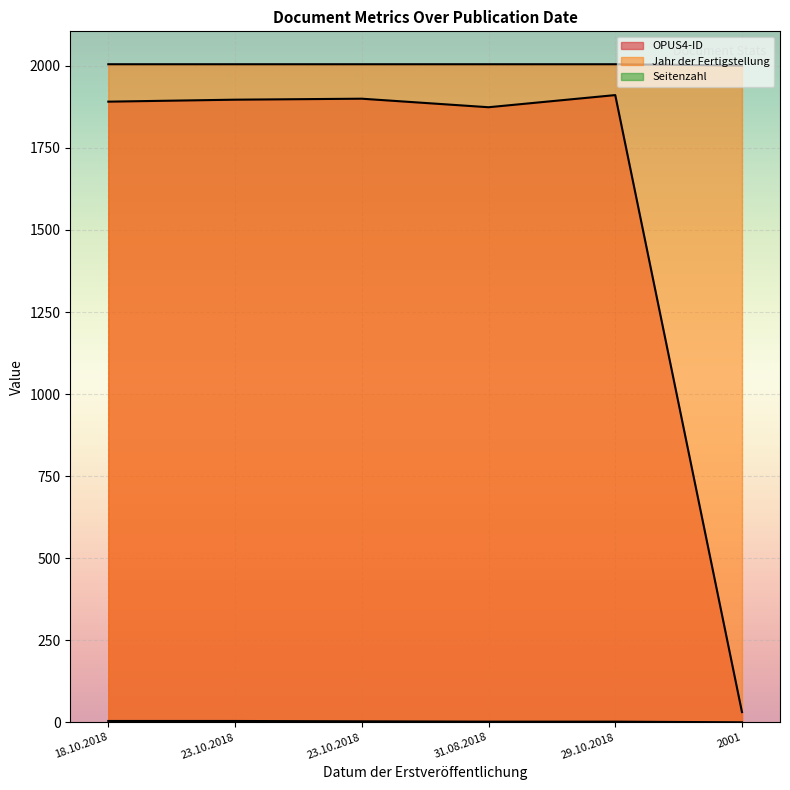

What is the average value of the Jahr der Fertigstellung series?

2004